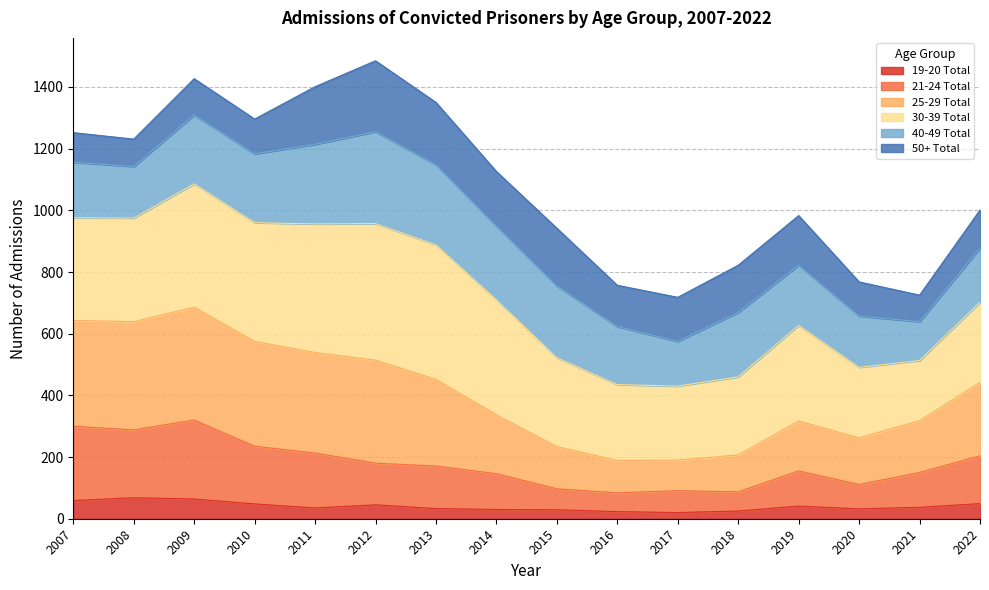

The value of 21-24 Total at 2011 is 213. True or false?

True